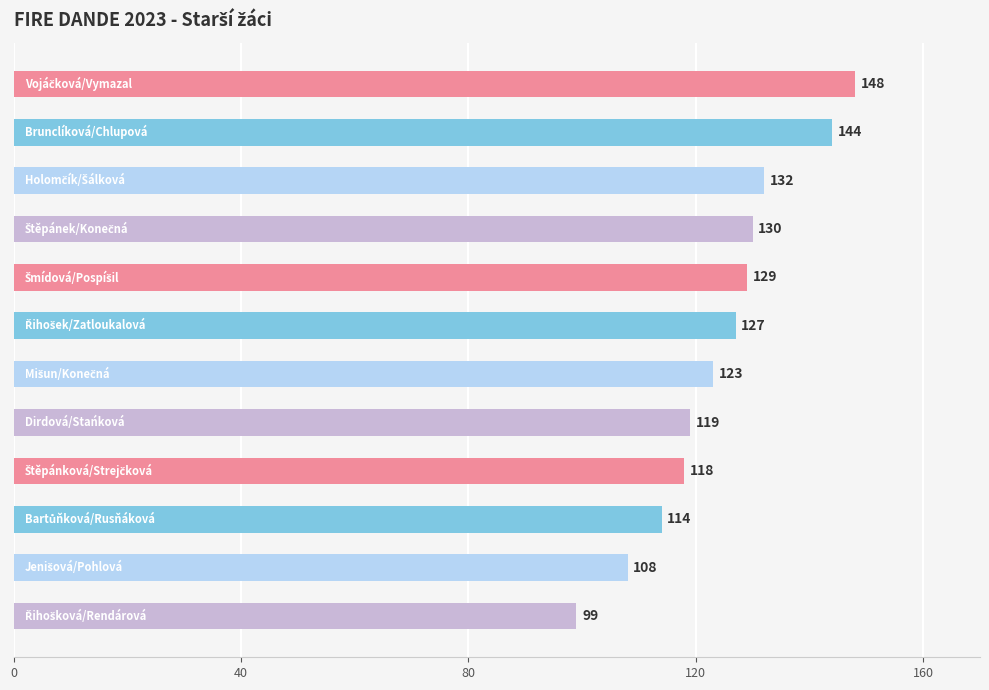

What is the value of the 1st bar from the top?

148